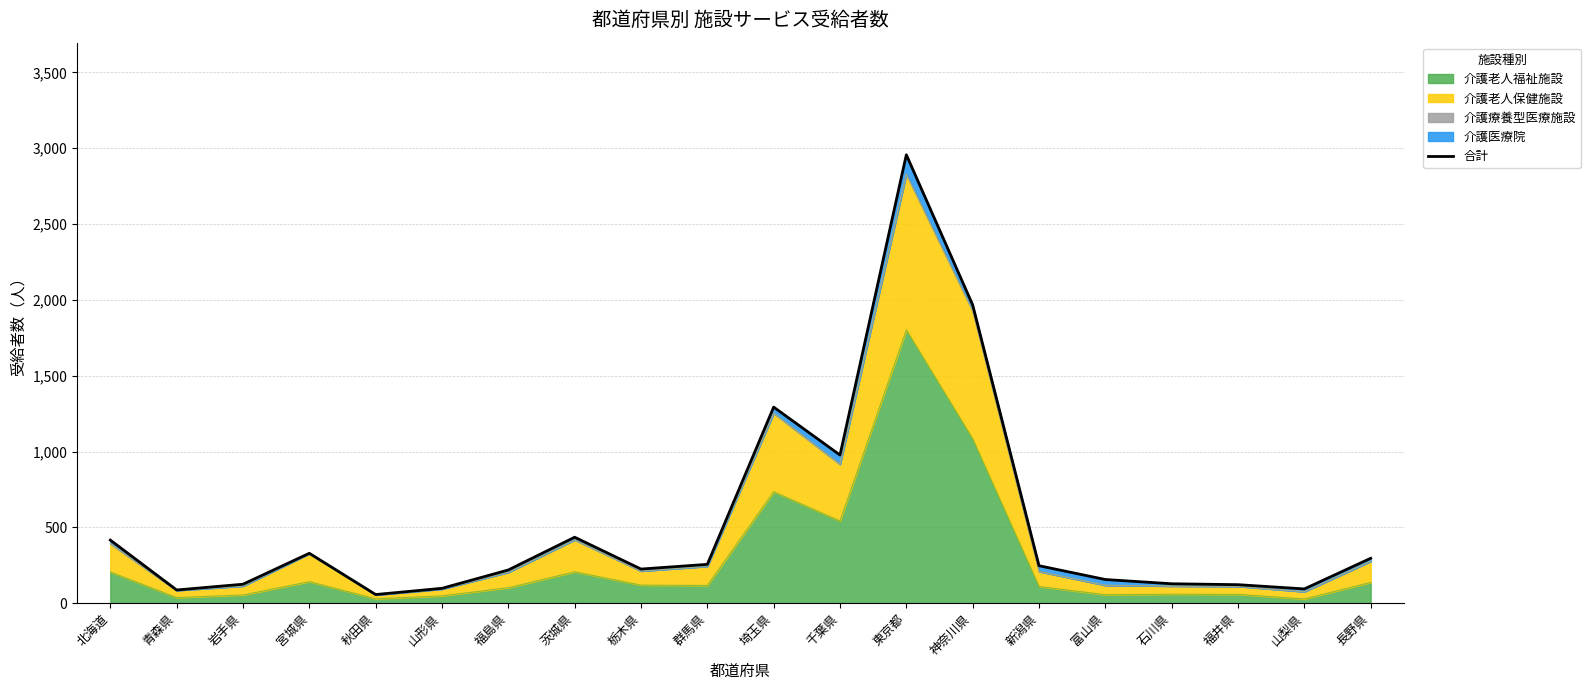

What is the smallest value displayed?

57